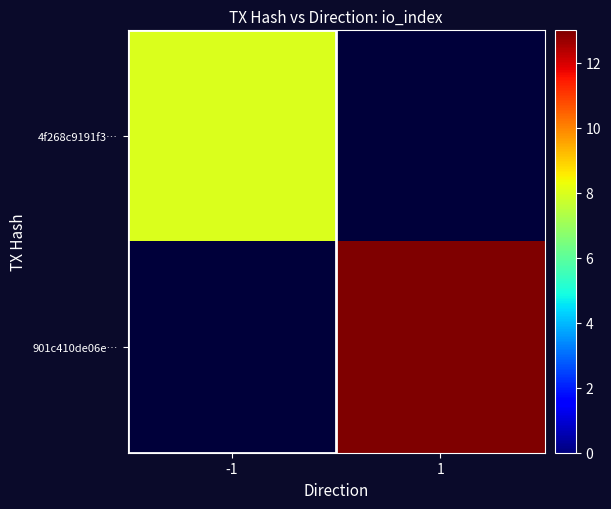

List the labels in order of 4f268c9191f3… value, largest first.

-1, 1